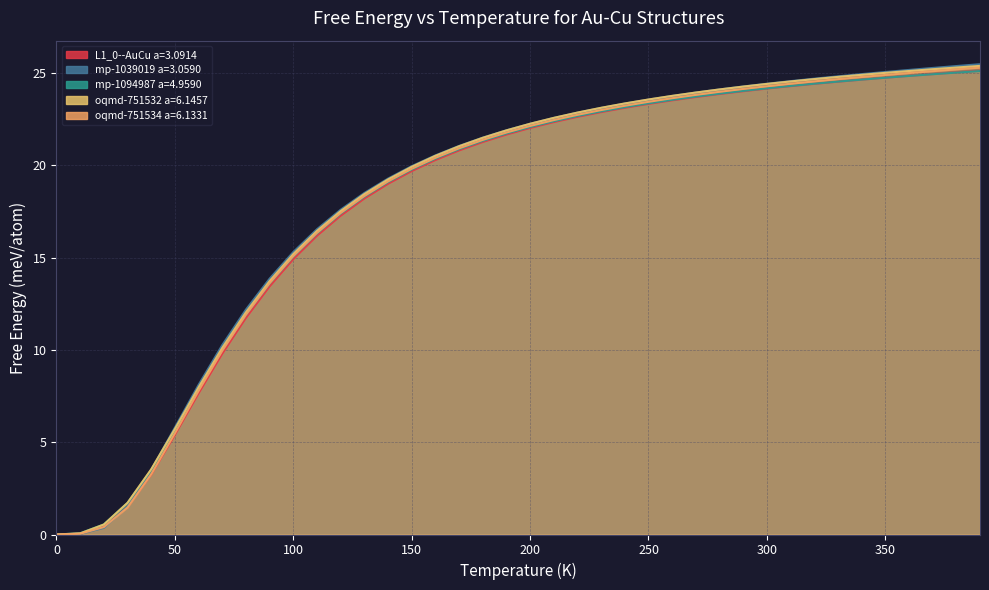

What is the difference between the maximum and second lowest values in the oqmd-751534 a=6.1331 series?

25.2